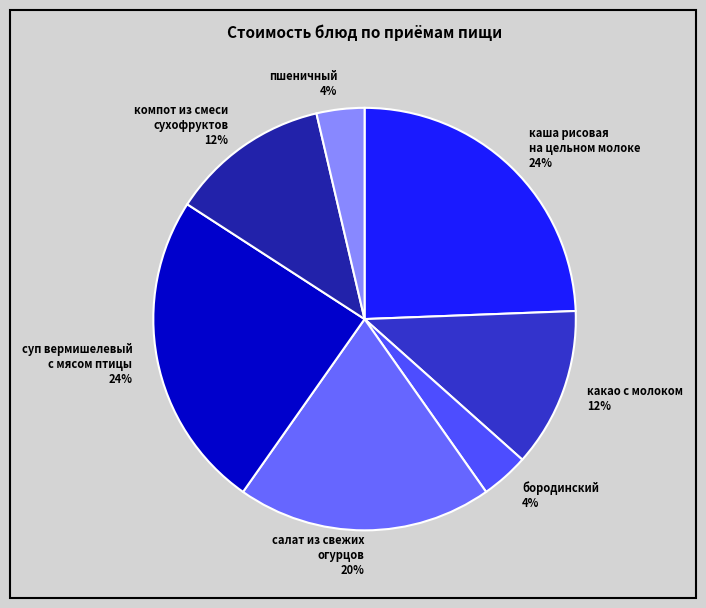

Between бородинский 4% and компот из смеси сухофруктов 12%, which is larger?

компот из смеси сухофруктов 12%